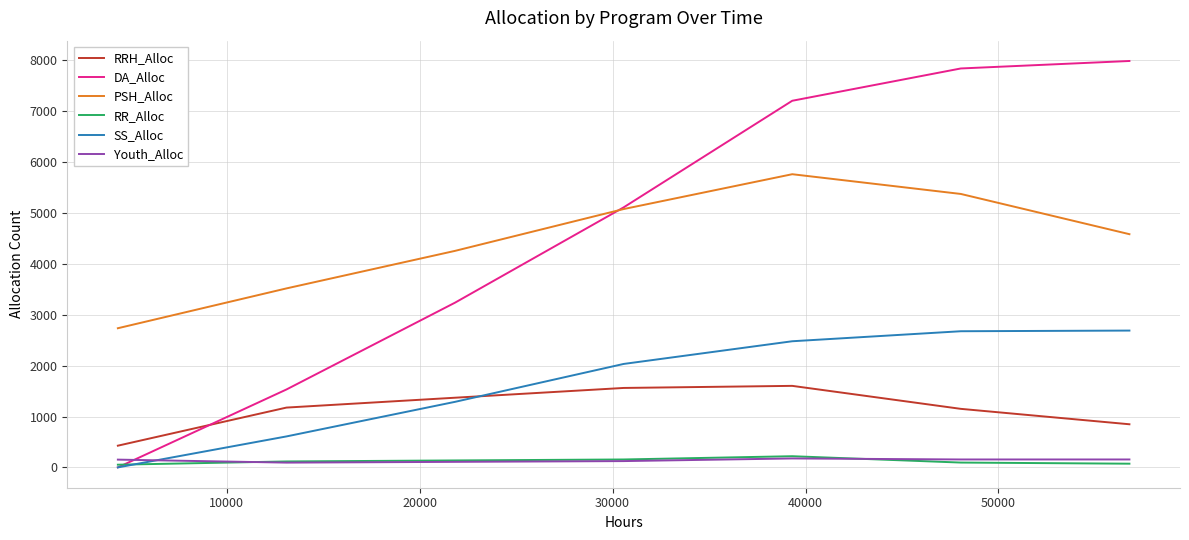

True or false: PSH_Alloc and Youth_Alloc cross at least once.

False